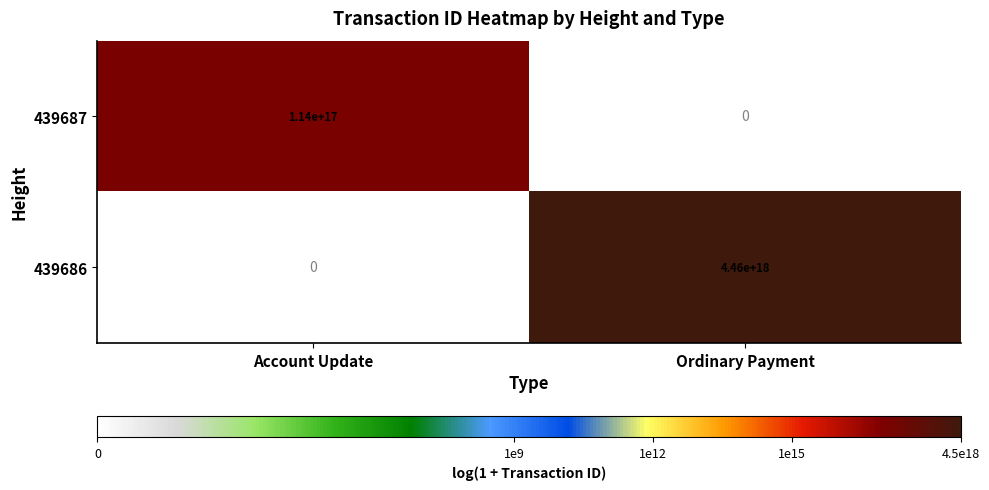

How many data points does each series have?

2